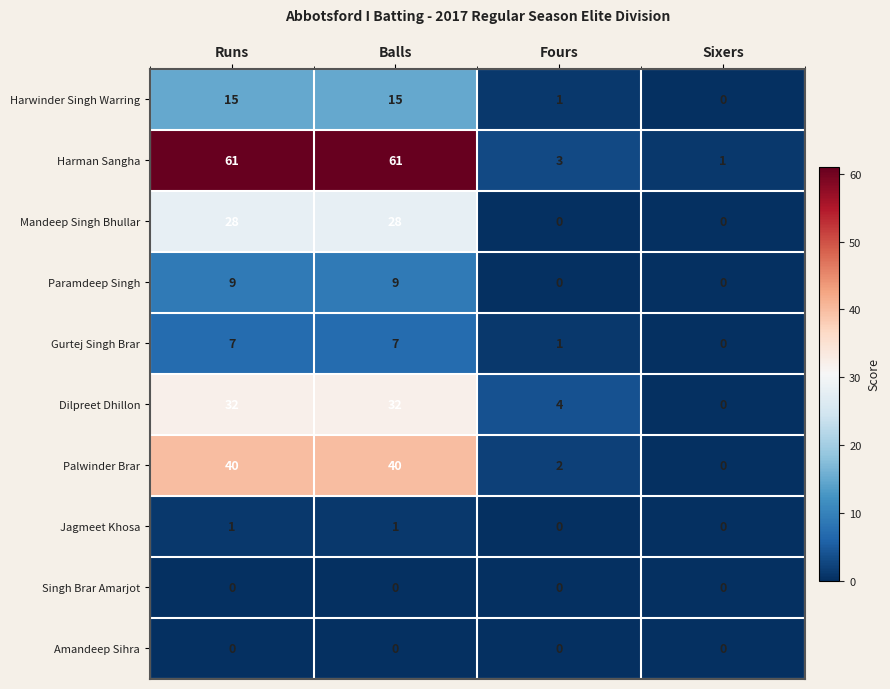

What is the total value across all series at Runs?

193